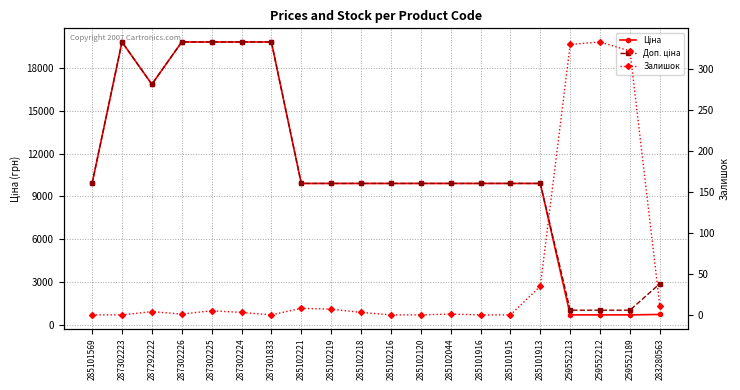

What is the difference between the maximum and minimum values in the Ціна series?

19142.0